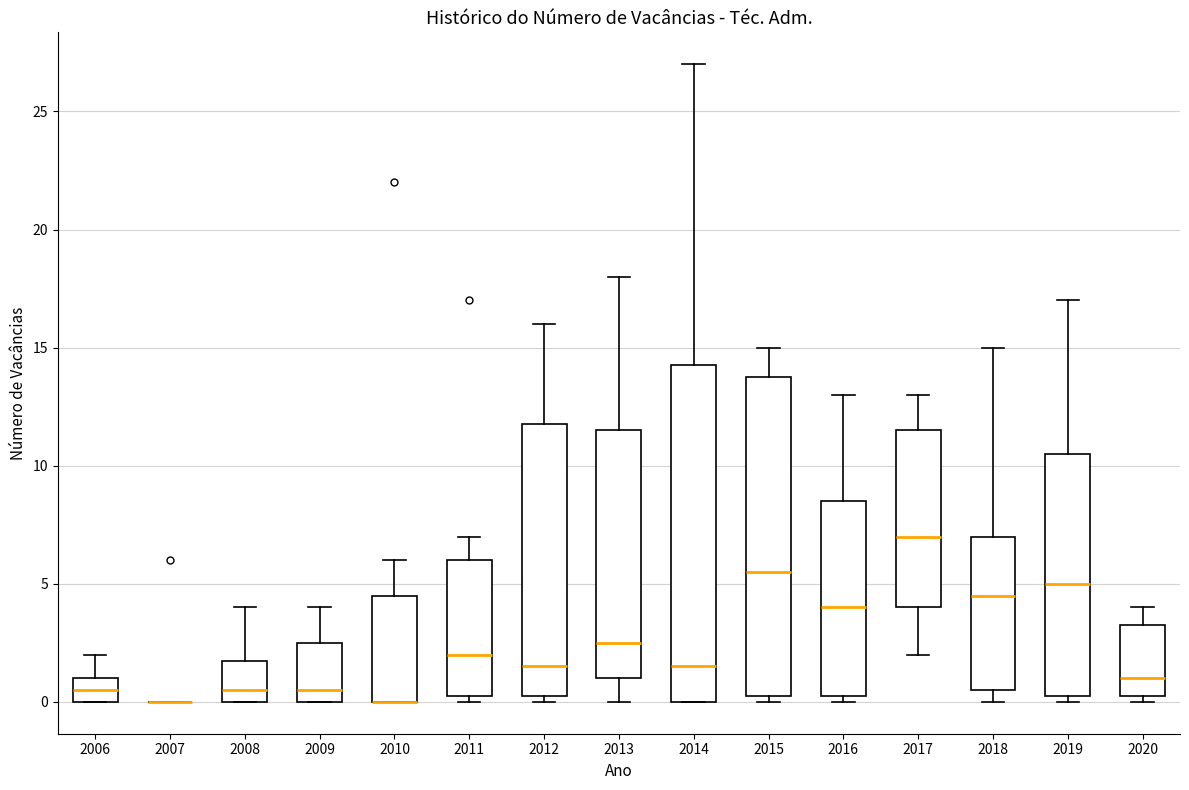

Reading left to right, transcribe this box plot: for each box, give where its median line is, the range the box spans, and where its two whiskers end, as read against the y-axis. The values are not printed on the chart, so give them approximately, as read against the axis.

2006: median 0.5, box 0.0 to 1.0, whiskers 0.0 to 2.0
2007: box collapsed to a line at 0.0, whiskers 0.0 to 0.0
2008: median 0.5, box 0.0 to 2.0, whiskers 0.0 to 4.0
2009: median 0.5, box 0.0 to 2.5, whiskers 0.0 to 4.0
2010: median 0.0 (drawn on the box's lower edge), box 0.0 to 4.5, whiskers 0.0 to 6.0
2011: median 2.0, box 0.5 to 6.0, whiskers 0.0 to 7.0
2012: median 1.5, box 0.5 to 12.0, whiskers 0.0 to 16.0
2013: median 2.5, box 1.0 to 11.5, whiskers 0.0 to 18.0
2014: median 1.5, box 0.0 to 14.5, whiskers 0.0 to 27.0
2015: median 5.5, box 0.5 to 14.0, whiskers 0.0 to 15.0
2016: median 4.0, box 0.5 to 8.5, whiskers 0.0 to 13.0
2017: median 7.0, box 4.0 to 11.5, whiskers 2.0 to 13.0
2018: median 4.5, box 0.5 to 7.0, whiskers 0.0 to 15.0
2019: median 5.0, box 0.5 to 10.5, whiskers 0.0 to 17.0
2020: median 1.0, box 0.5 to 3.5, whiskers 0.0 to 4.0